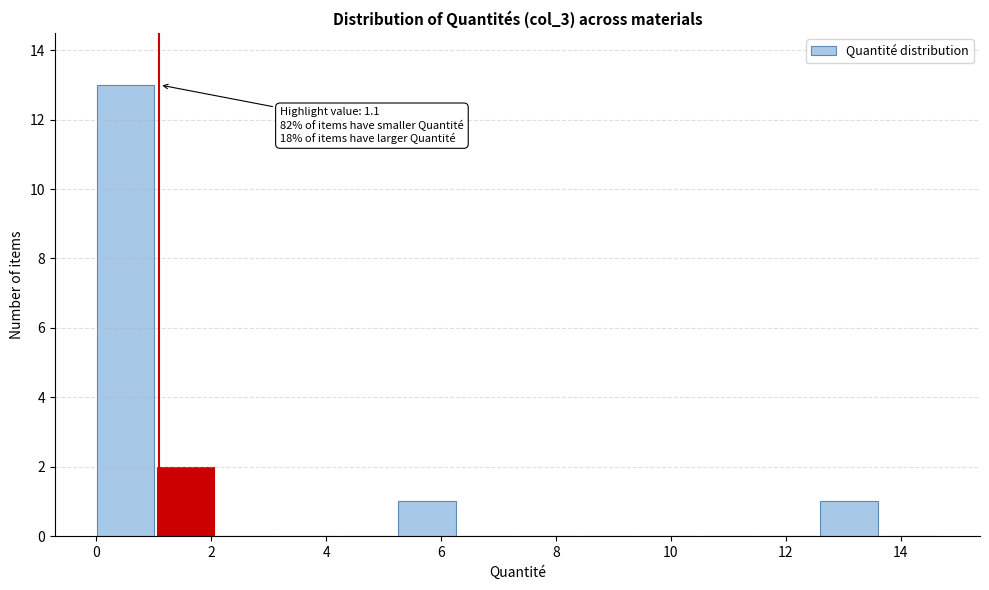

Over which range of the x-axis is the bar tallest?

0.0 to 1.0